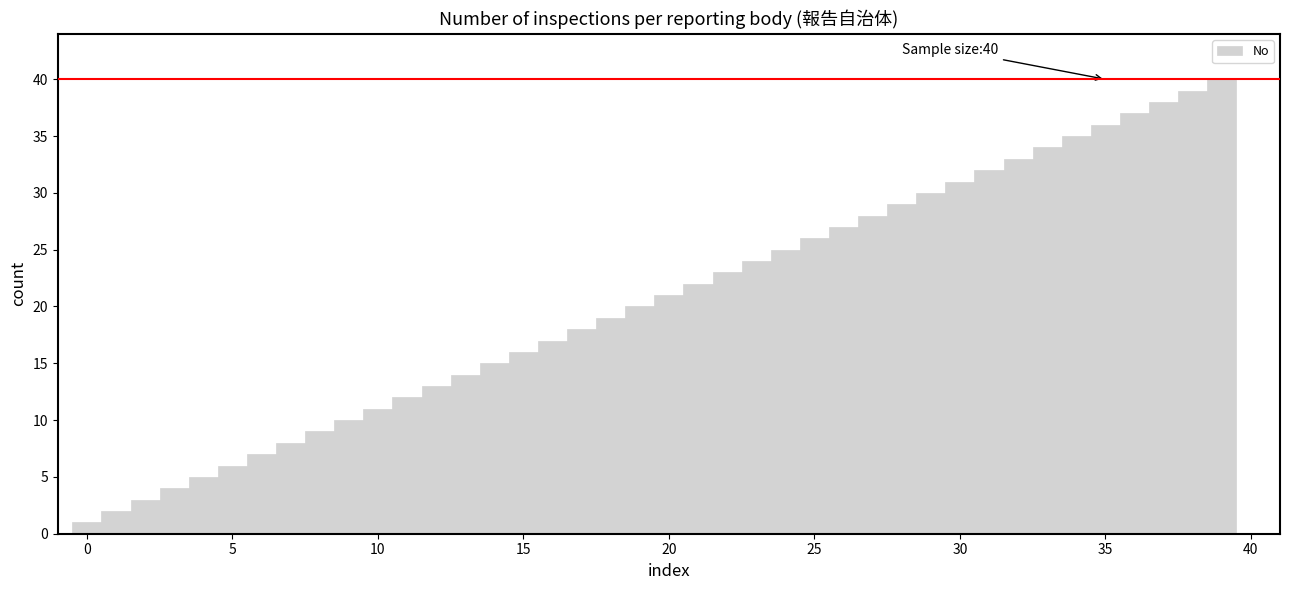

Reading left to right, extract all data points from this chart.

1	2	3	4	5	6	7	8	9	10	11	12	13	14	15	16	17	18	19	20	21	22	23	24	25	26	27	28	29	30	31	32	33	34	35	36	37	38	39	40